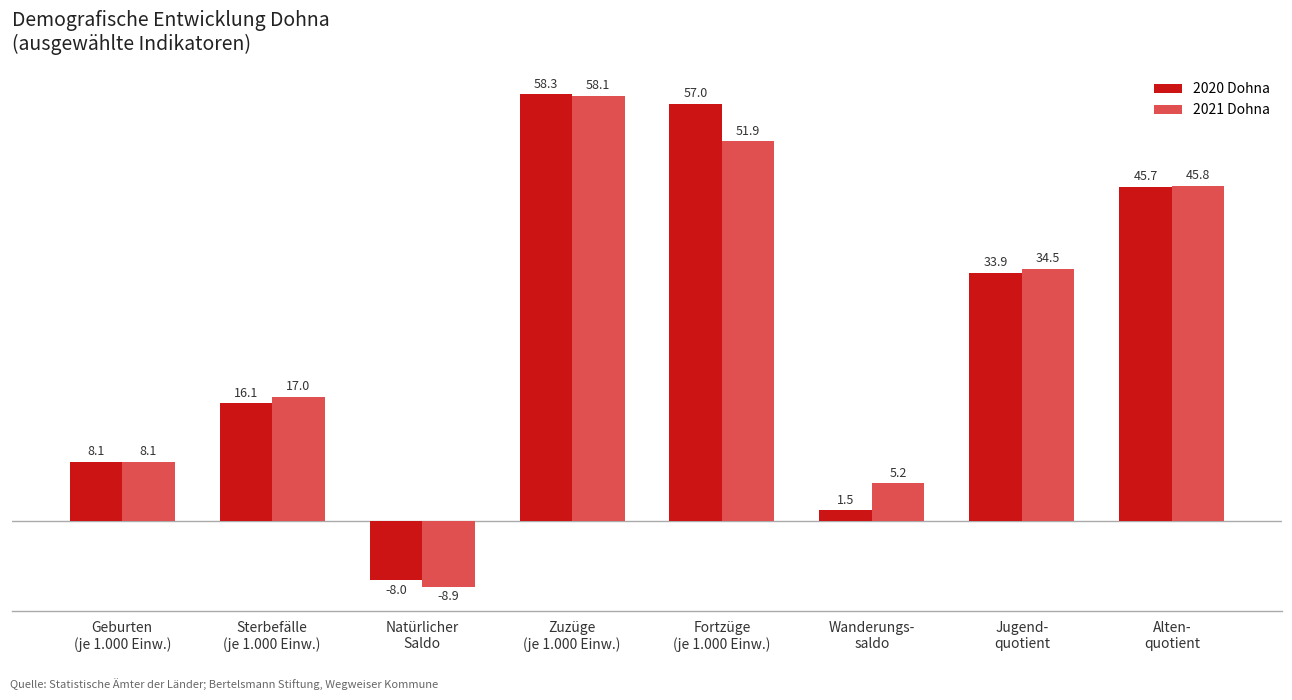

What is the spread (max minus min) of values at Zuzüge
(je 1.000 Einw.)?

0.2